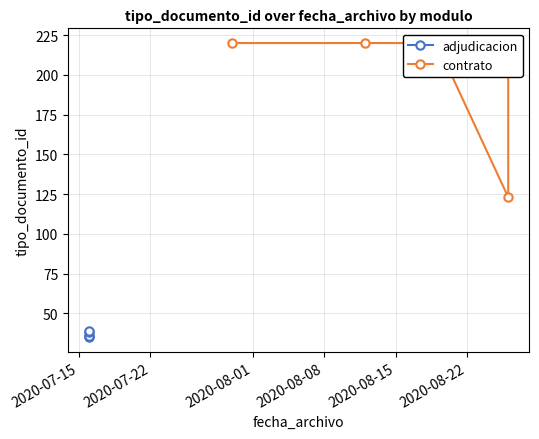

Count the number of data series in this chart.

2